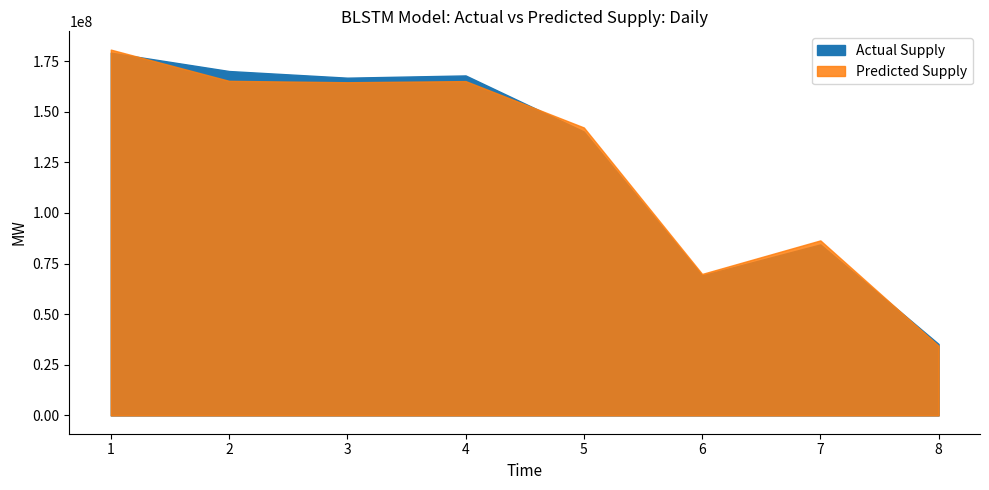

At 3, list the series in order from largest to smallest.

Actual Supply, Predicted Supply